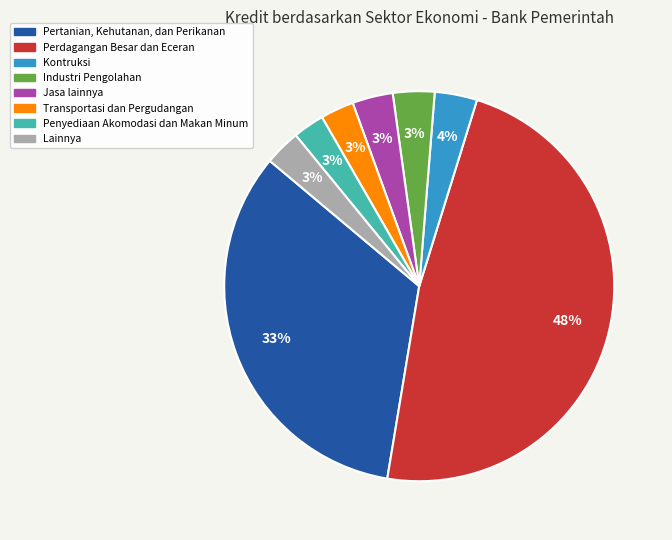

To the nearest percent, what is the average slice percentage?

12%